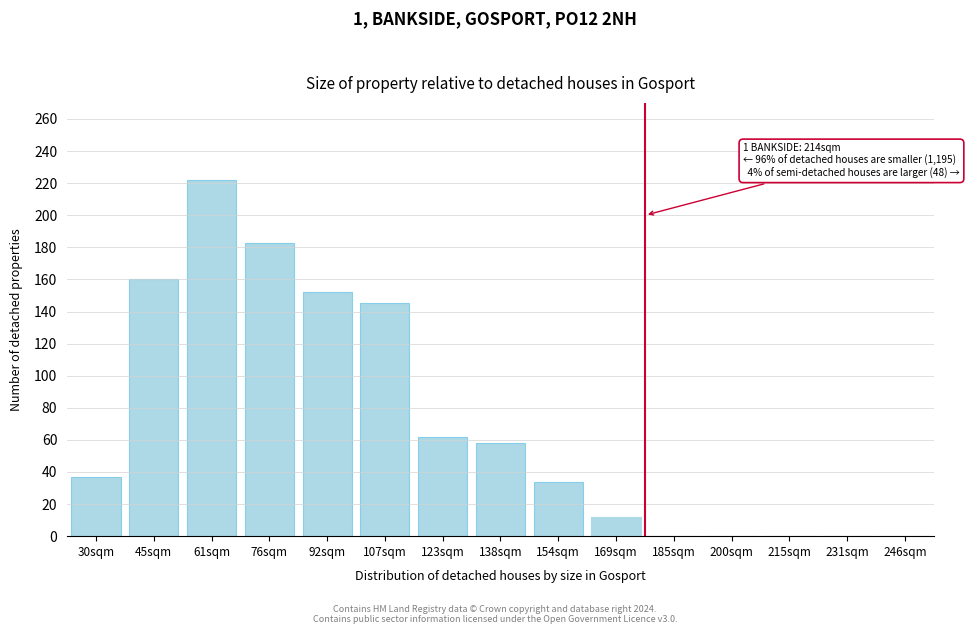

Reading left to right, list all the values displayed in this chart.

30sqm=37	45sqm=160	61sqm=222	76sqm=183	92sqm=152	107sqm=145	123sqm=62	138sqm=58	154sqm=34	169sqm=12	185sqm=0	200sqm=0	215sqm=0	231sqm=0	246sqm=0